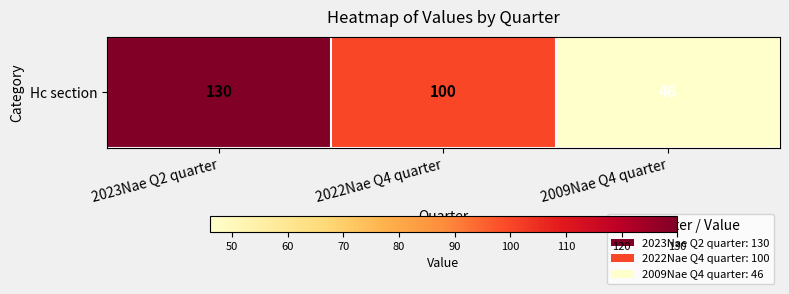

Rank the categories by value from lowest to highest.

2009Nae Q4 quarter, 2022Nae Q4 quarter, 2023Nae Q2 quarter